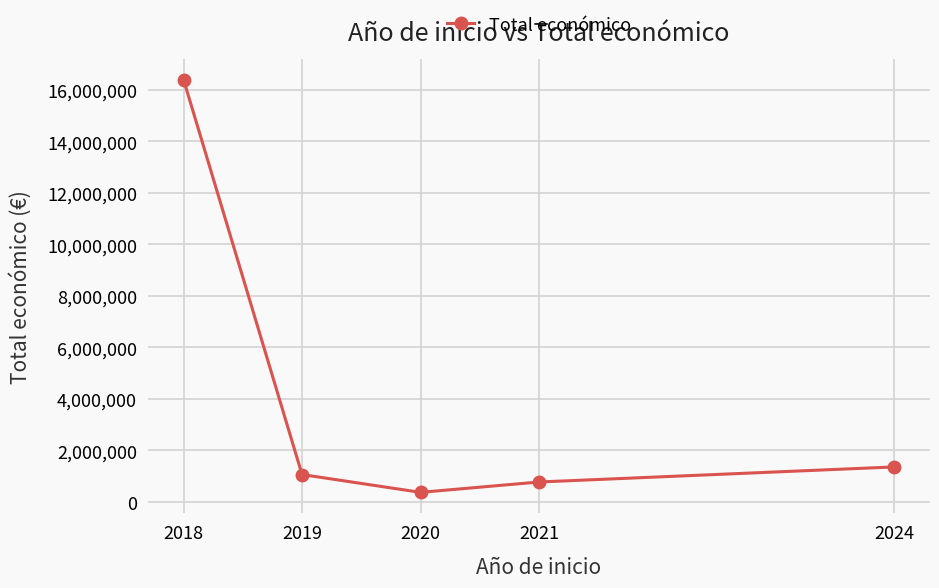

At which label is the value closest to 8382318?

2024